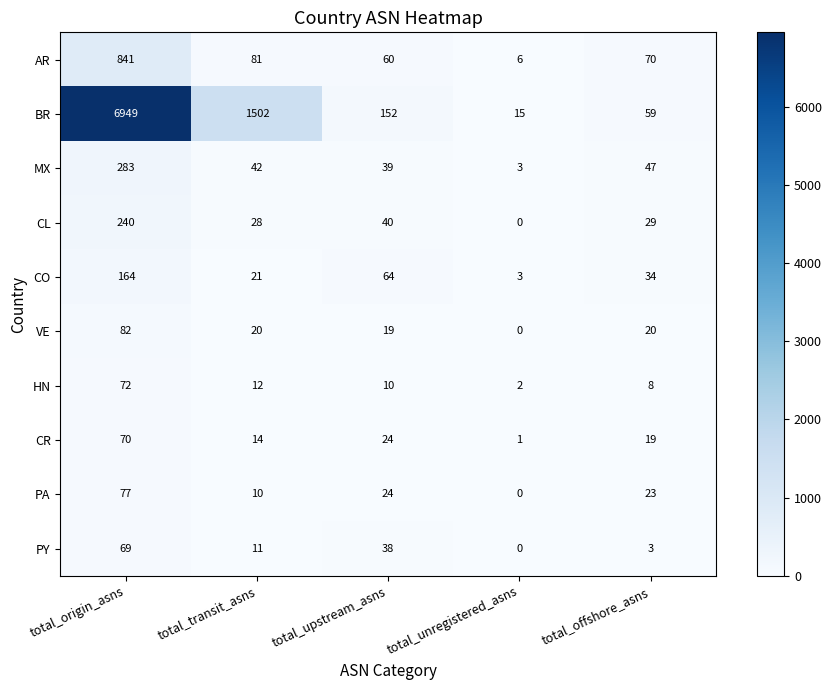

True or false: PA has a value of 0 at total_unregistered_asns.

True